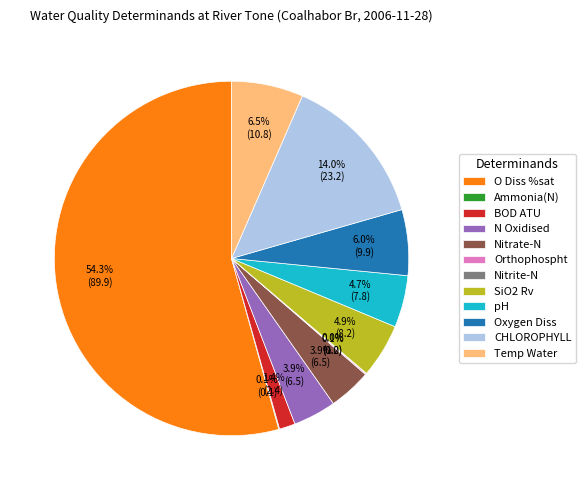

Which category has the biggest portion of the pie?

O Diss %sat